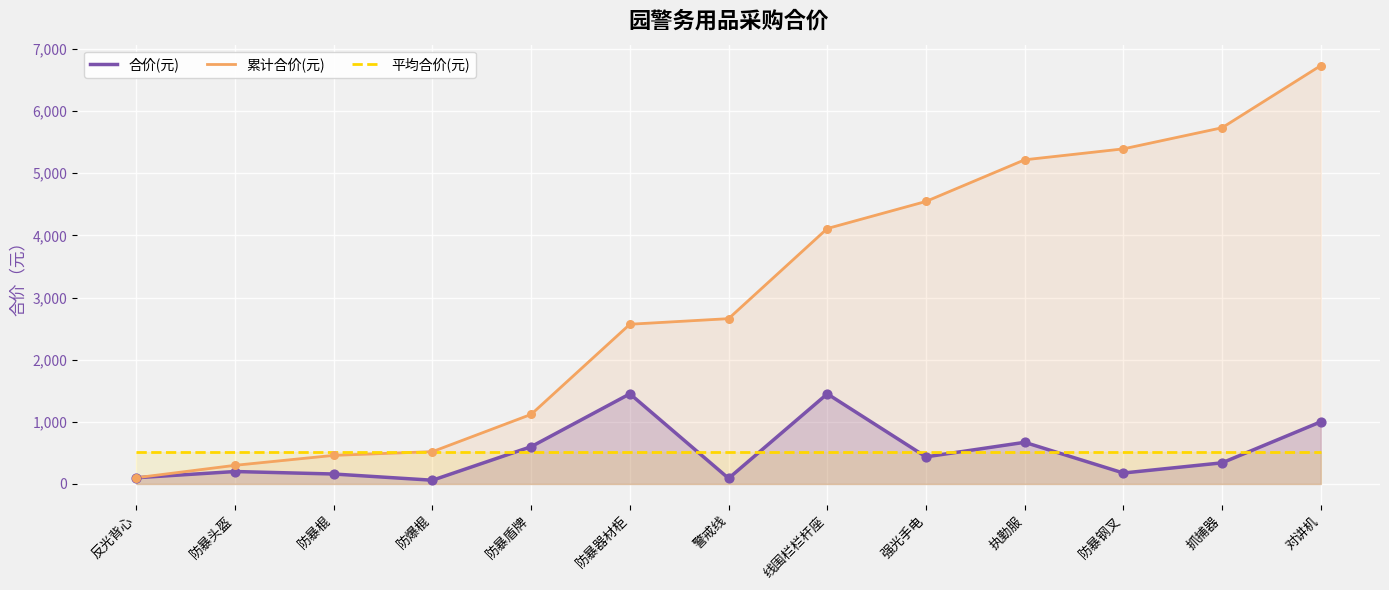

Which series reaches the minimum Y coordinate?

合价(元)